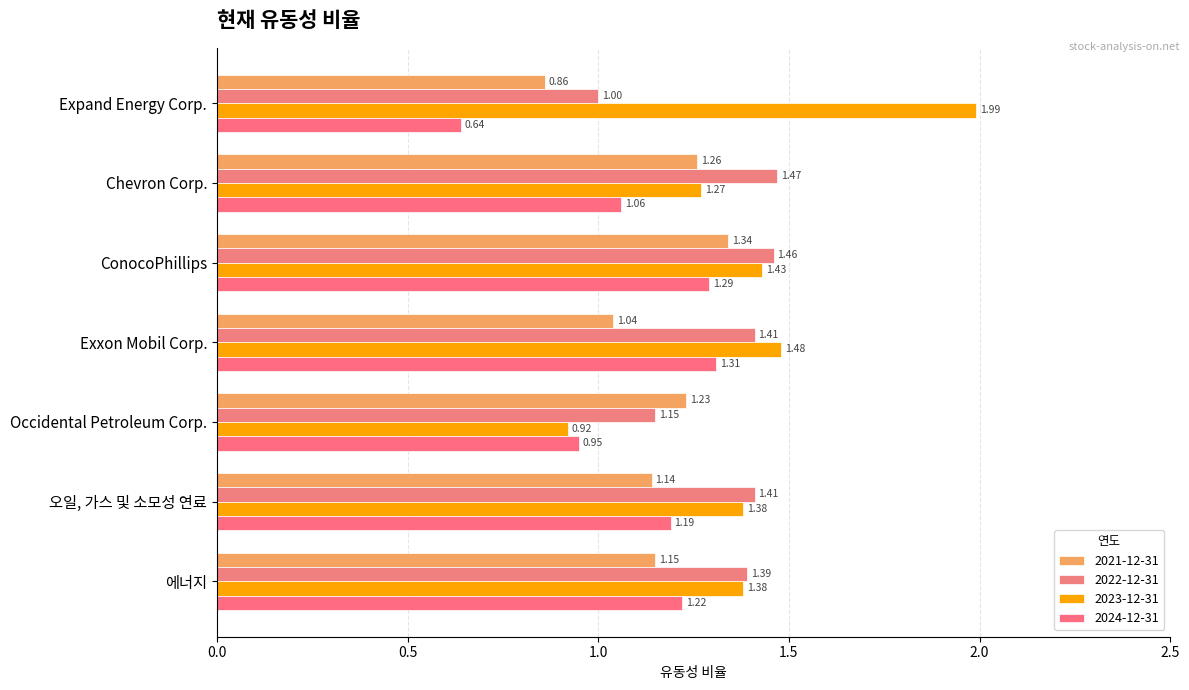

What are all the series names shown in the legend?

2021-12-31, 2022-12-31, 2023-12-31, 2024-12-31